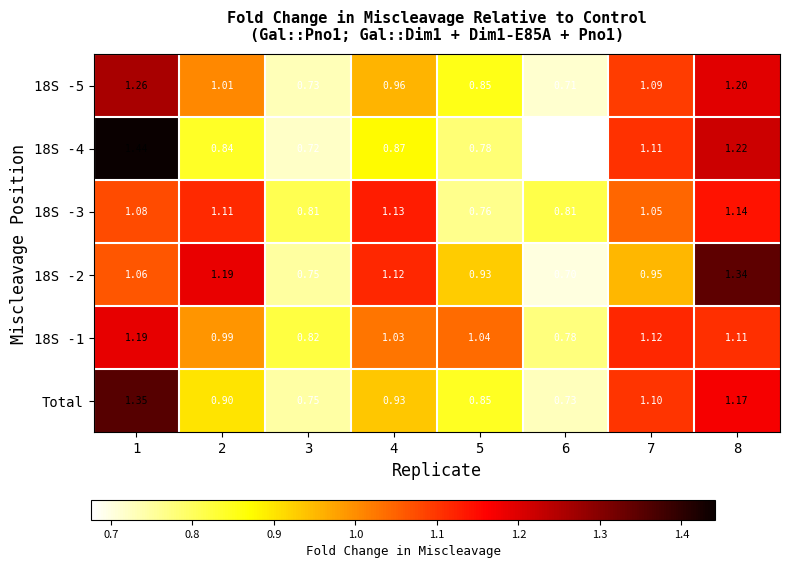

Is the value of 18S -5 at 7 greater than the value of 18S -4 at 5?

Yes